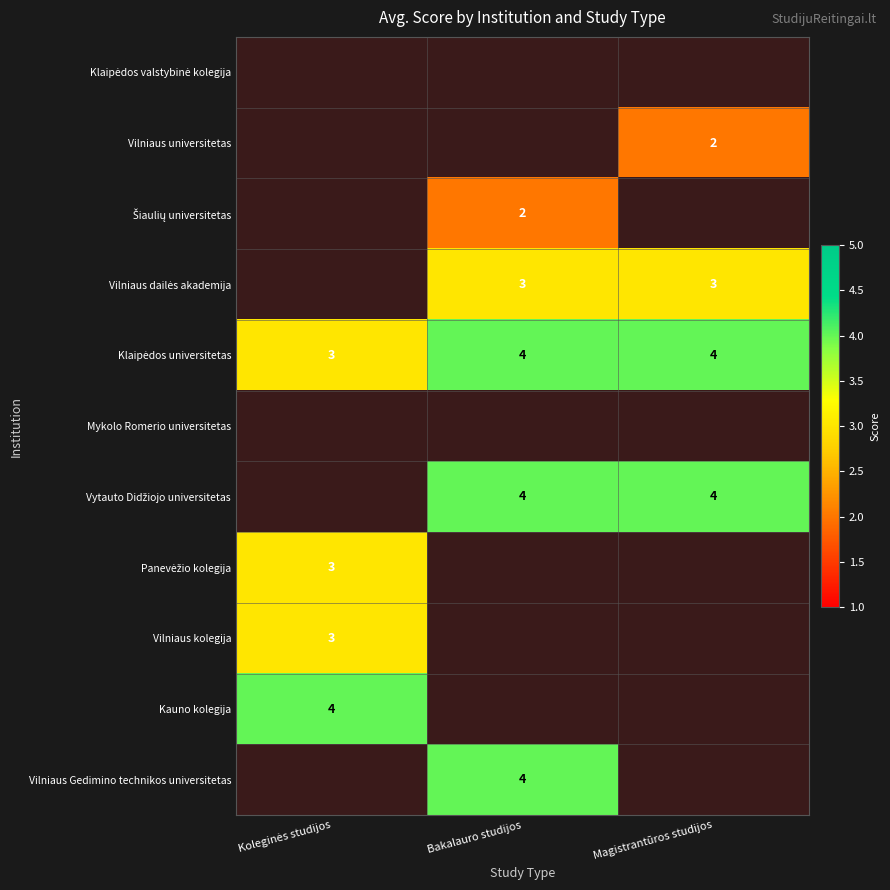

Is it true that Vilniaus universitetas equals 3 at Magistrantūros studijos?

False